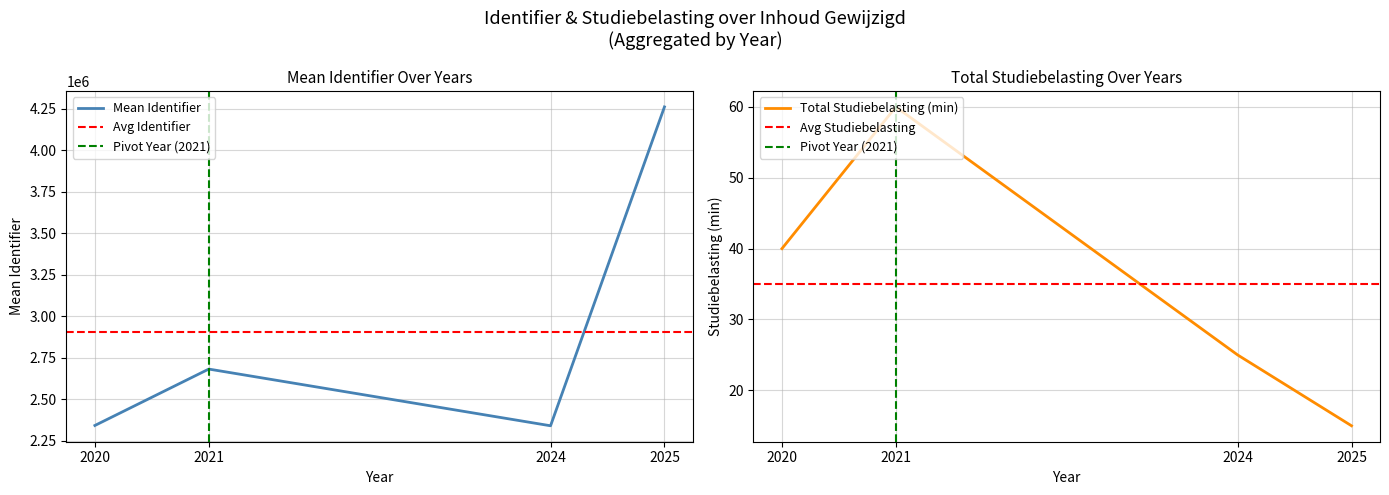

At which category does Mean Identifier reach its first local peak?

2021